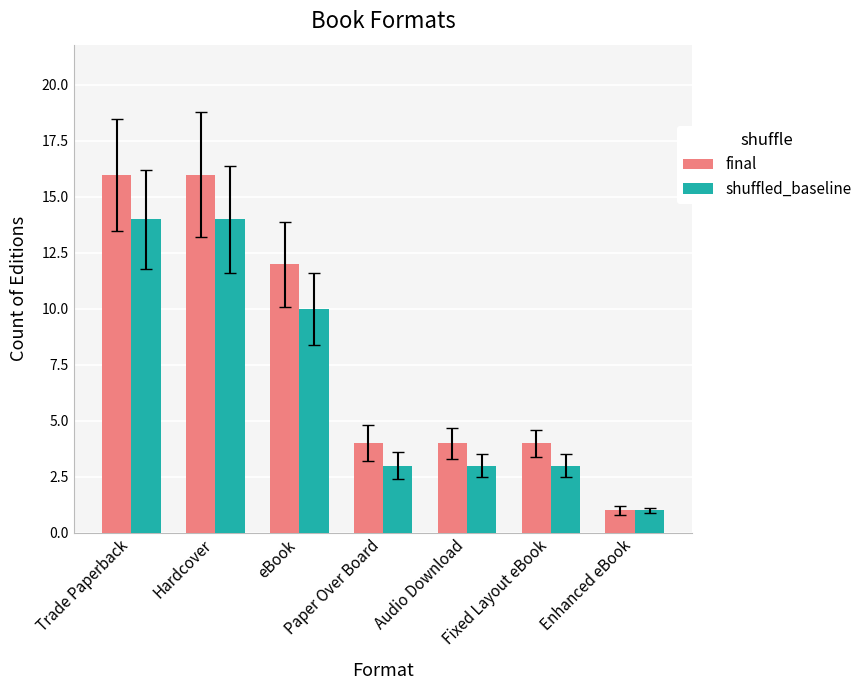

Count the number of data series in this chart.

2